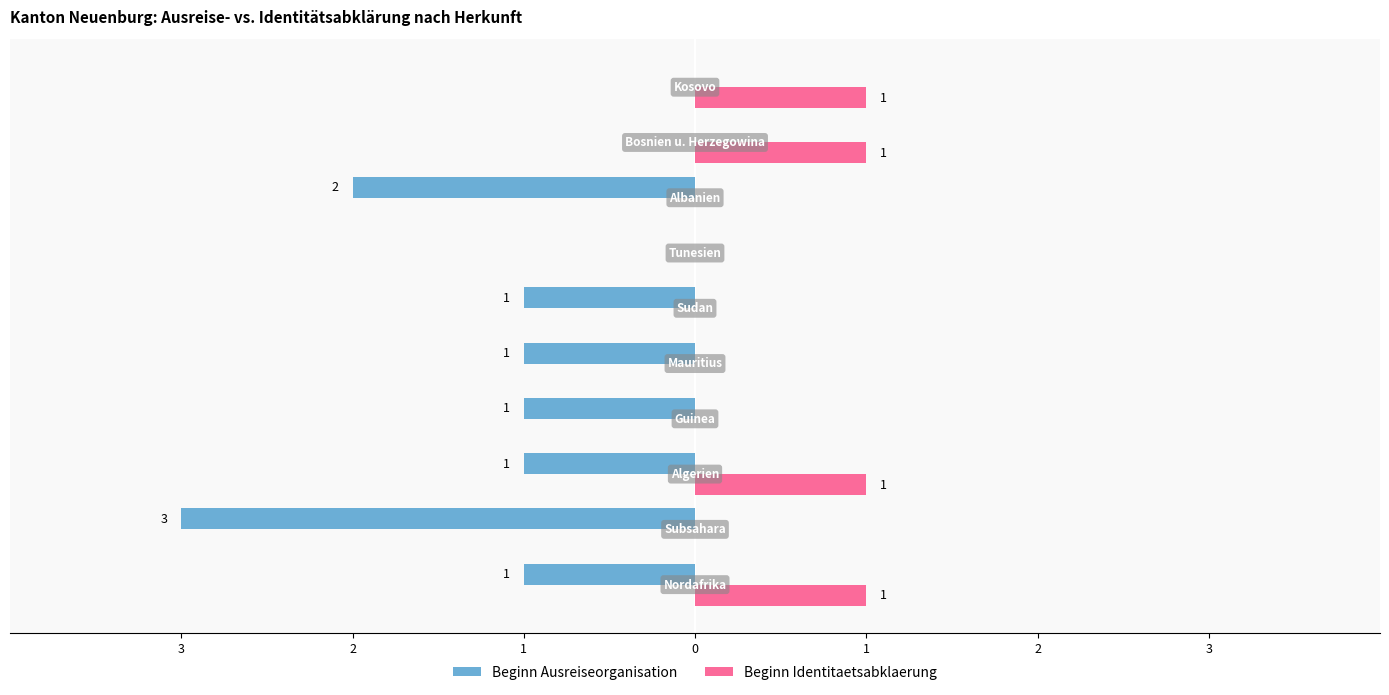

What are all the series names shown in the legend?

Beginn Ausreiseorganisation, Beginn Identitaetsabklaerung